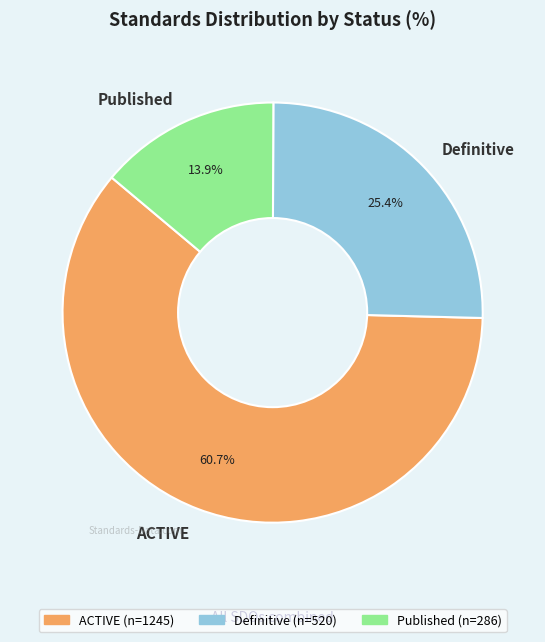

What percentage is the Published slice, to the nearest percent?

14%